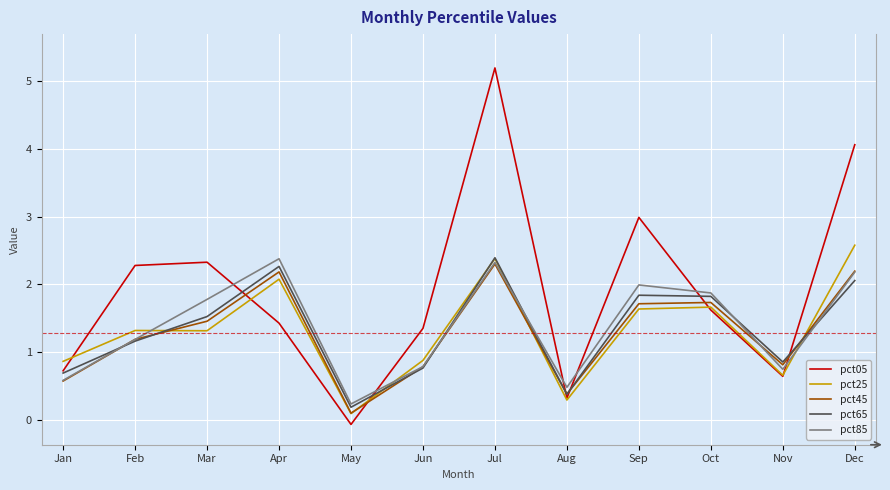

In pct45, how many points are lower than both neighbors (excluding endpoints)?

3